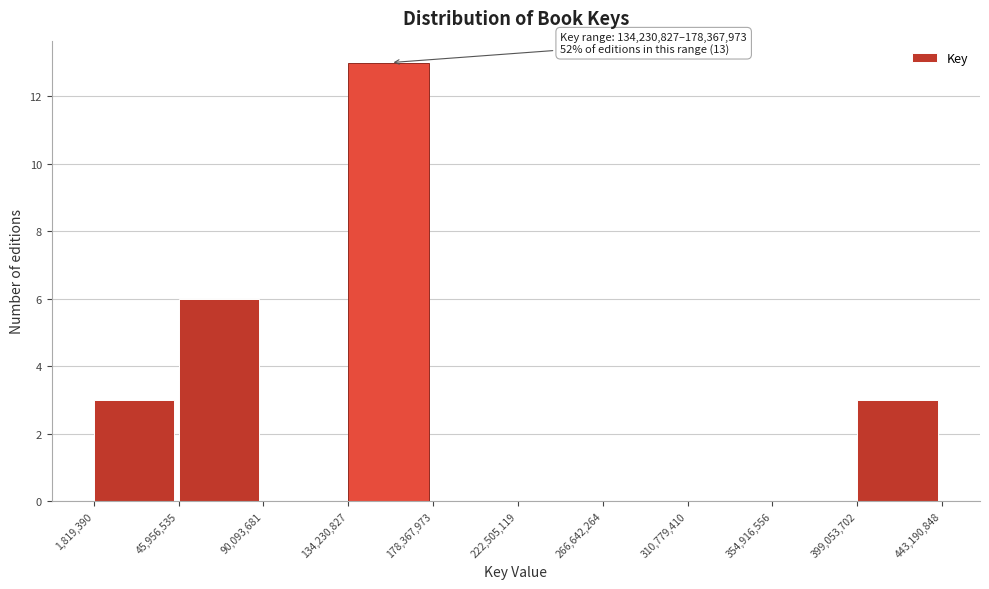

Over which range of the x-axis is the bar tallest?

134,230,827 to 178,367,973